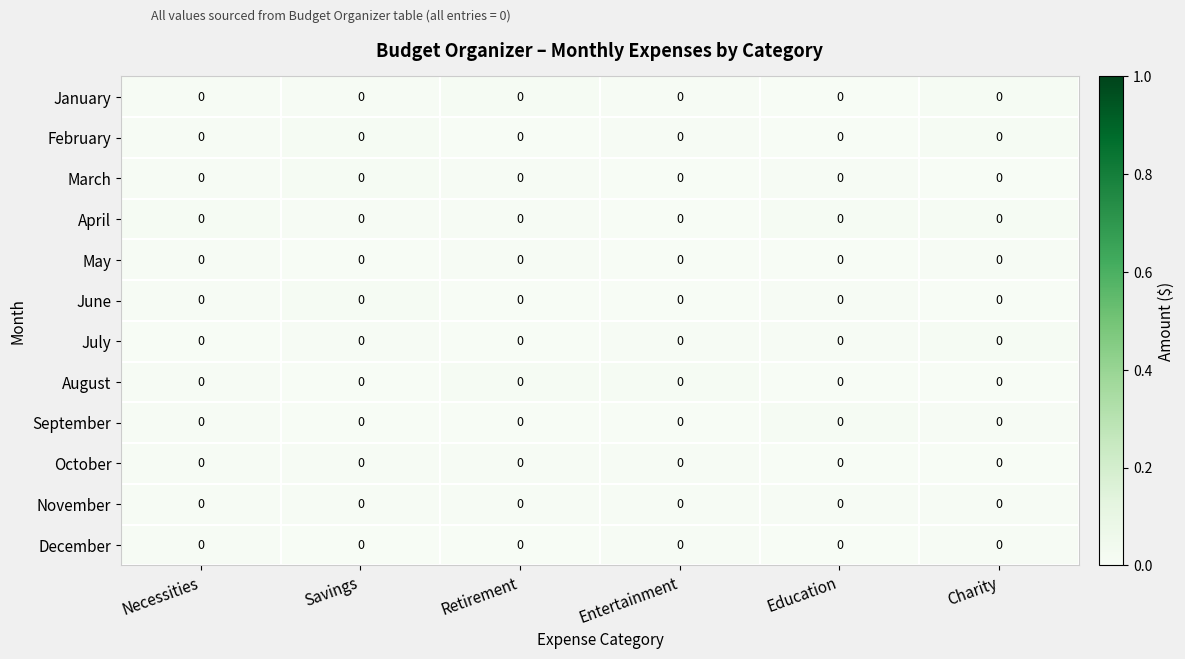

Reading left to right, transcribe all the data shown in this chart.

January: Necessities=0.0	Savings=0.0	Retirement=0.0	Entertainment=0.0	Education=0.0	Charity=0.0
February: Necessities=0.0	Savings=0.0	Retirement=0.0	Entertainment=0.0	Education=0.0	Charity=0.0
March: Necessities=0.0	Savings=0.0	Retirement=0.0	Entertainment=0.0	Education=0.0	Charity=0.0
April: Necessities=0.0	Savings=0.0	Retirement=0.0	Entertainment=0.0	Education=0.0	Charity=0.0
May: Necessities=0.0	Savings=0.0	Retirement=0.0	Entertainment=0.0	Education=0.0	Charity=0.0
June: Necessities=0.0	Savings=0.0	Retirement=0.0	Entertainment=0.0	Education=0.0	Charity=0.0
July: Necessities=0.0	Savings=0.0	Retirement=0.0	Entertainment=0.0	Education=0.0	Charity=0.0
August: Necessities=0.0	Savings=0.0	Retirement=0.0	Entertainment=0.0	Education=0.0	Charity=0.0
September: Necessities=0.0	Savings=0.0	Retirement=0.0	Entertainment=0.0	Education=0.0	Charity=0.0
October: Necessities=0.0	Savings=0.0	Retirement=0.0	Entertainment=0.0	Education=0.0	Charity=0.0
November: Necessities=0.0	Savings=0.0	Retirement=0.0	Entertainment=0.0	Education=0.0	Charity=0.0
December: Necessities=0.0	Savings=0.0	Retirement=0.0	Entertainment=0.0	Education=0.0	Charity=0.0